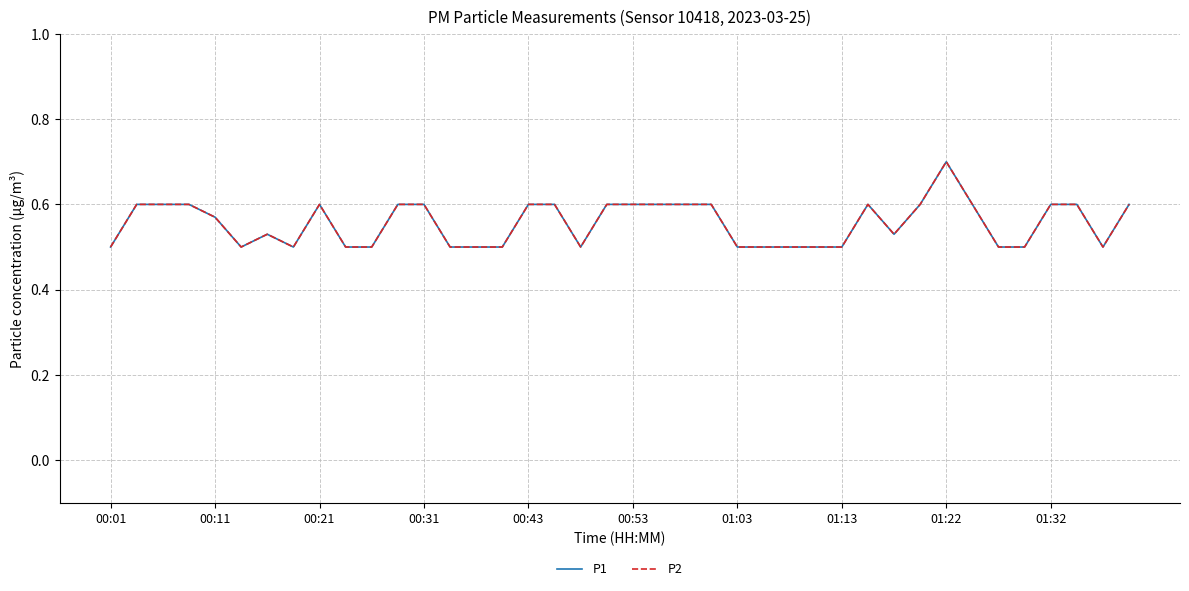

Does the chart have visible grid lines?

Yes